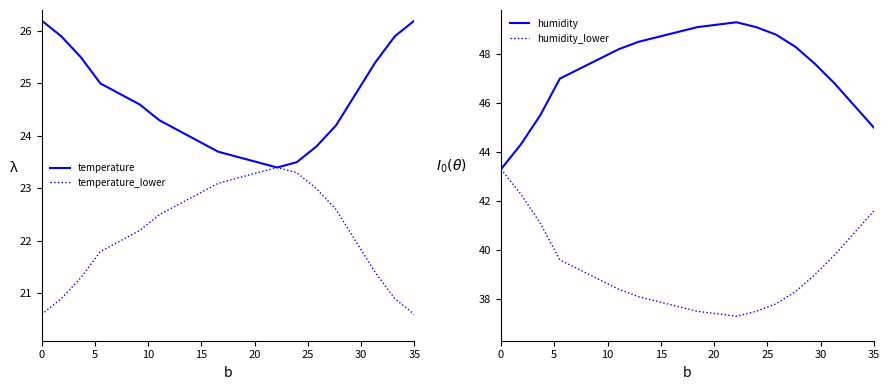

True or false: temperature_lower has a value of 20.6 at 35.

True